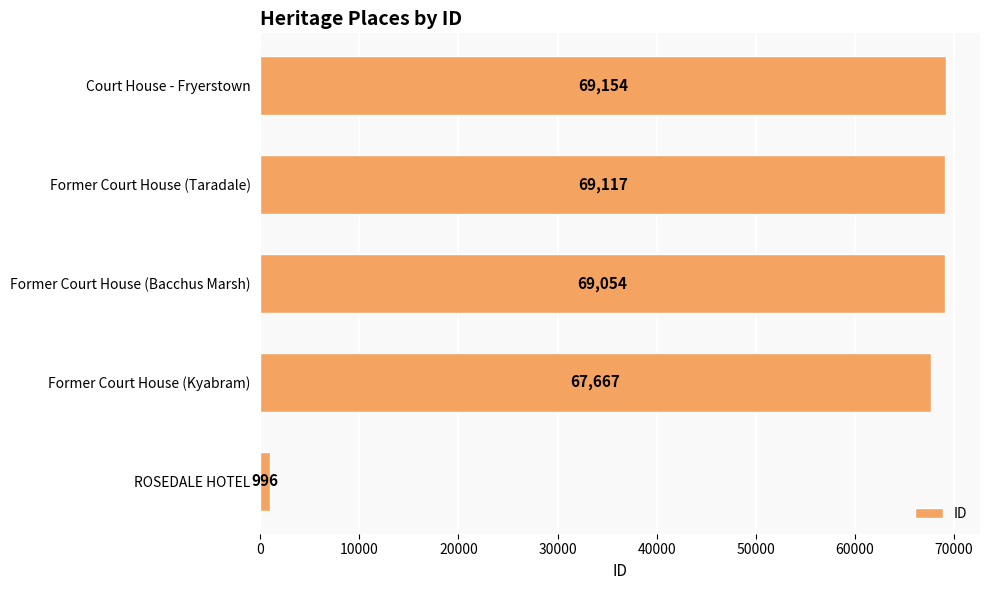

Read the value at Former Court House (Bacchus Marsh), to the nearest 10.

69050